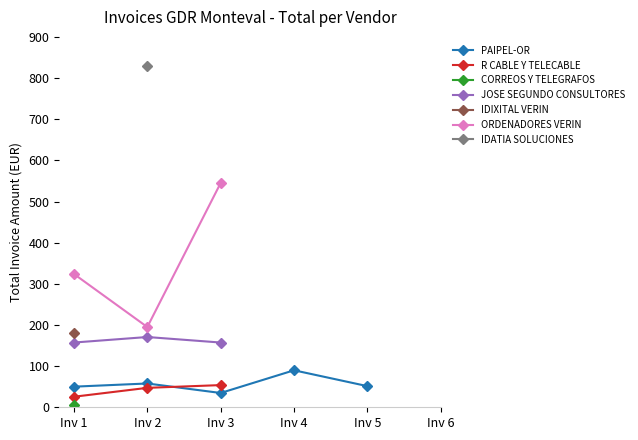

The value of ORDENADORES VERIN at Inv 2 is 195.0. True or false?

True